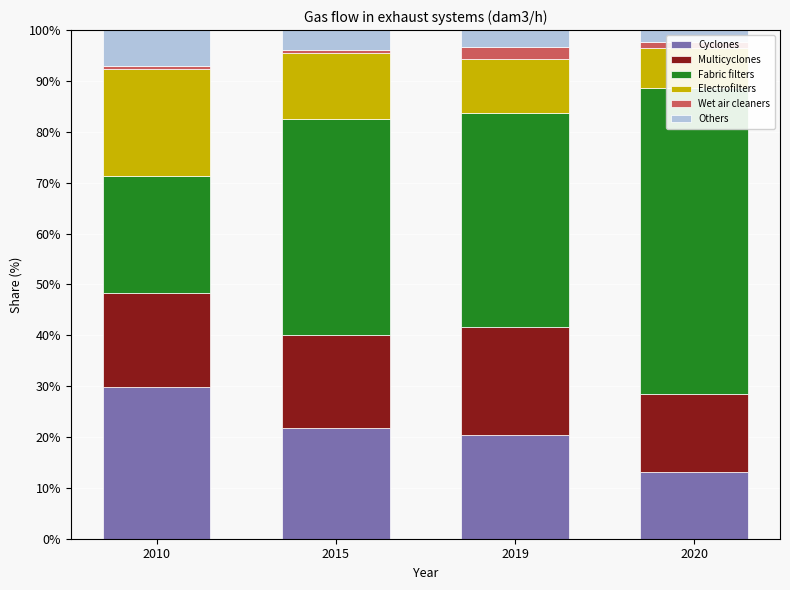

The Fabric filters series shows 41.9 at 2019. True or false?

True